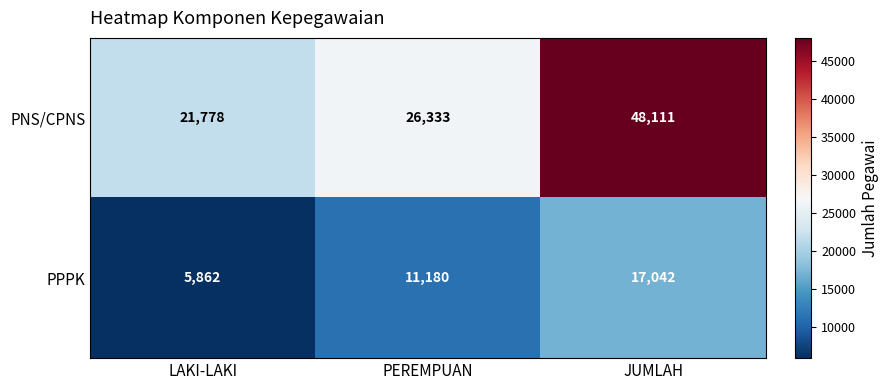

What is the greatest value displayed?

48111